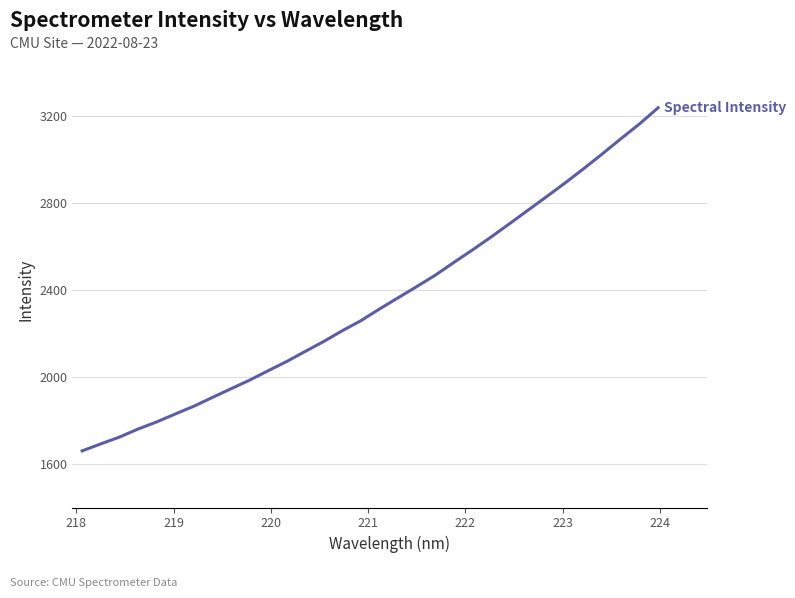

What is the minimum value shown in the chart?

1660.7